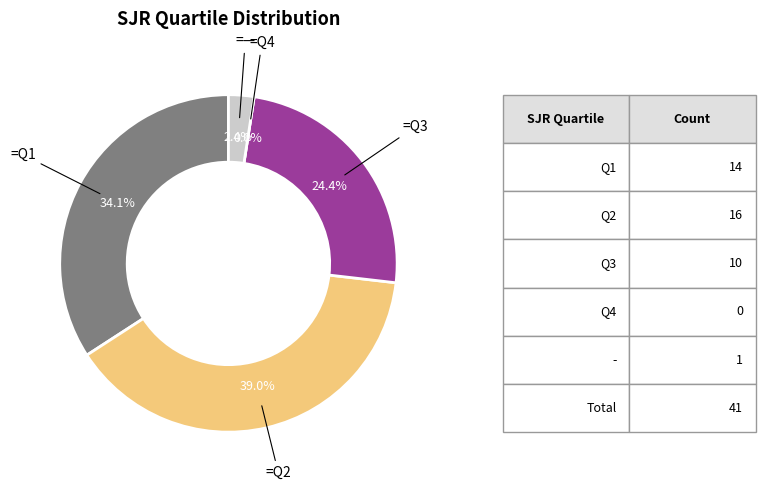

Which slice is the largest?

Q2